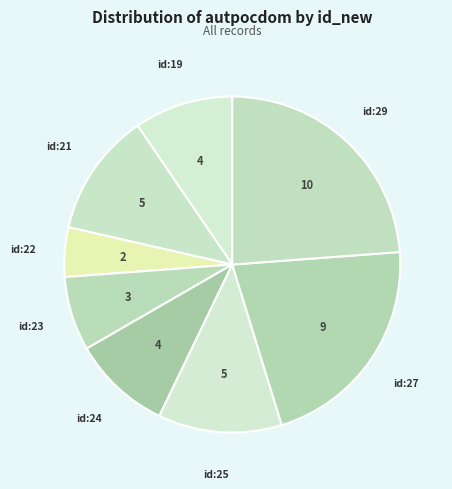

How many segments does this pie chart have?

8